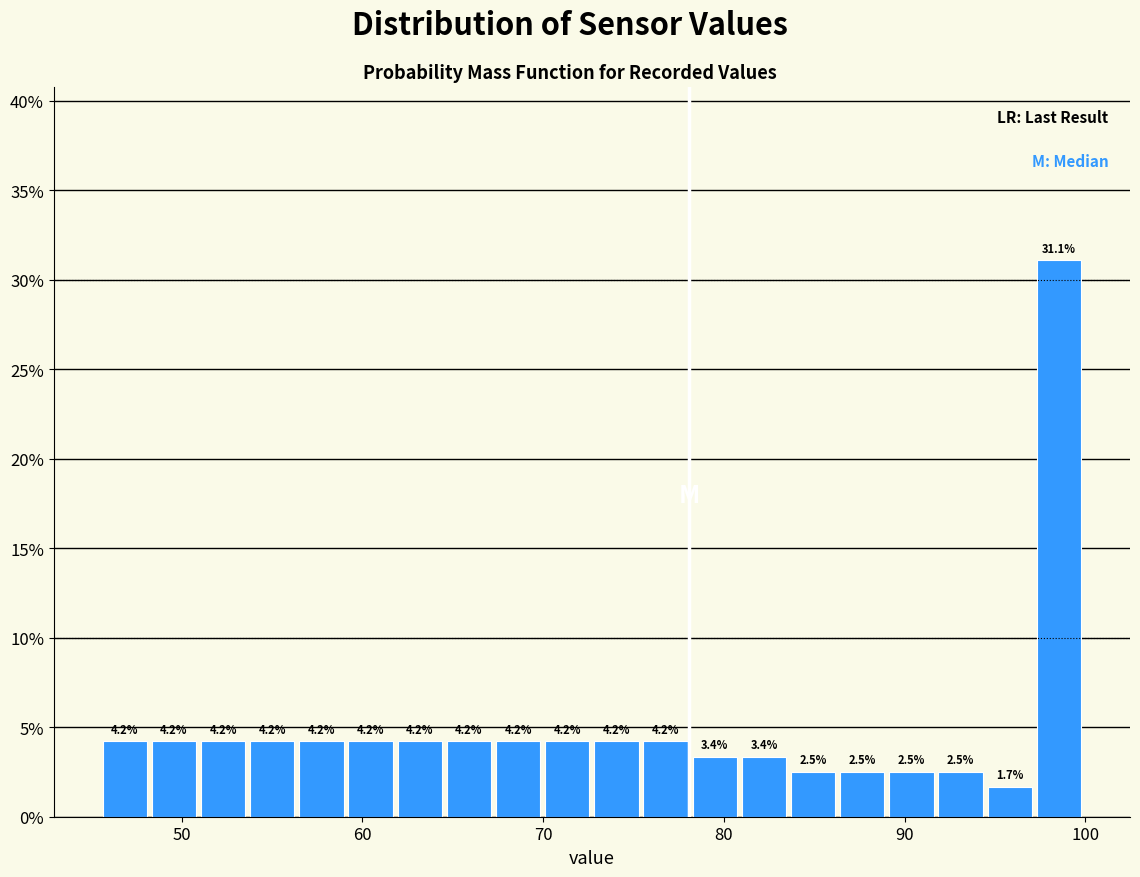

Around what value on the x-axis is the tallest bar? Give the approximate position of its centre, as read against the axis.

99